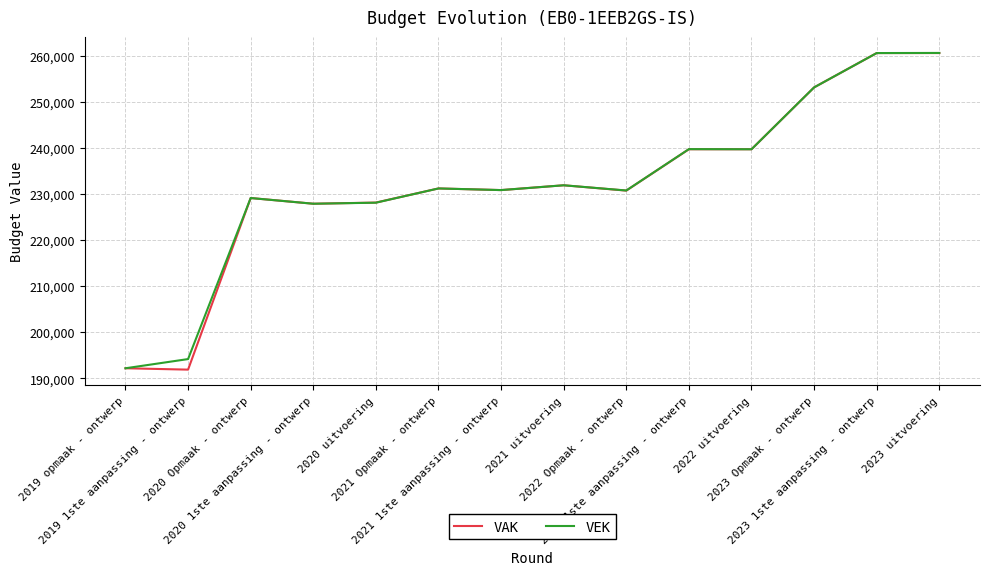

How many lines are shown in the chart?

2